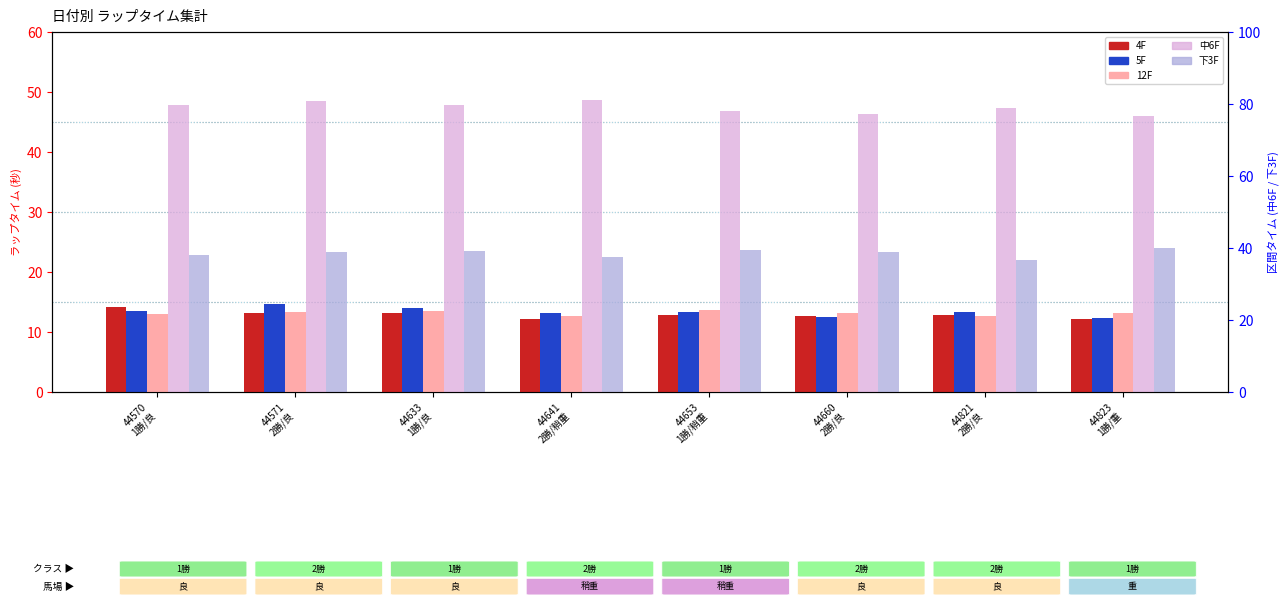

List the series in order of their peak value, lowest first.

12F, 4F, 5F, 下3F, 中6F